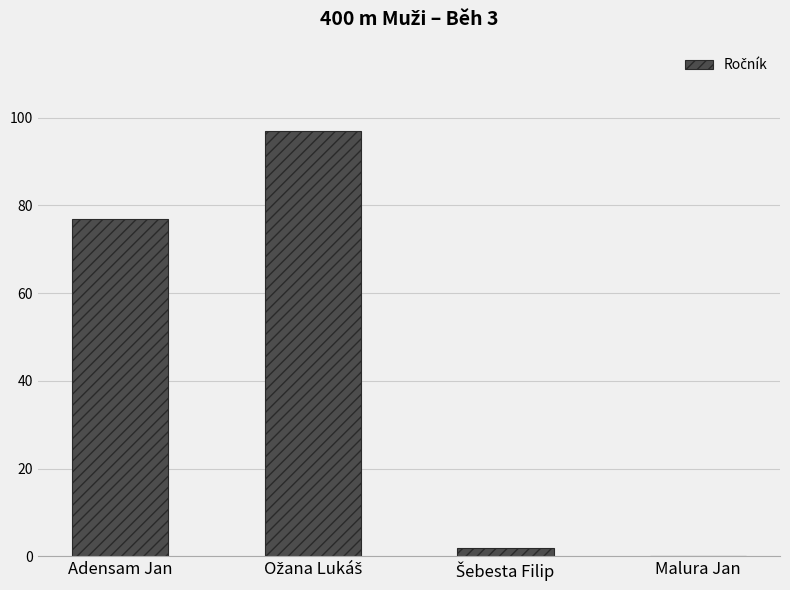

The chart shows a value of 65 at Malura Jan. True or false?

False